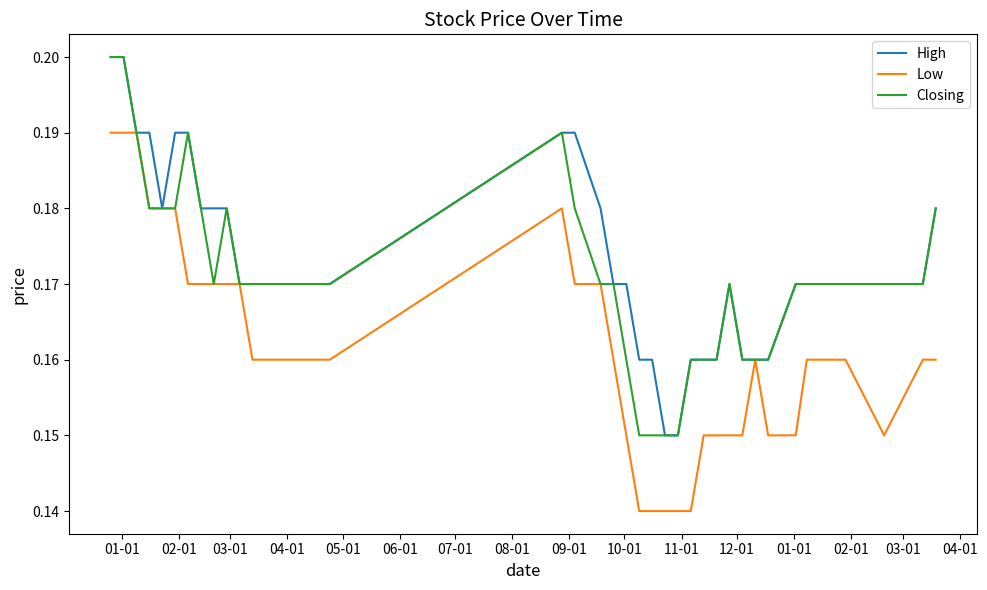

What are all the series names shown in the legend?

High, Low, Closing